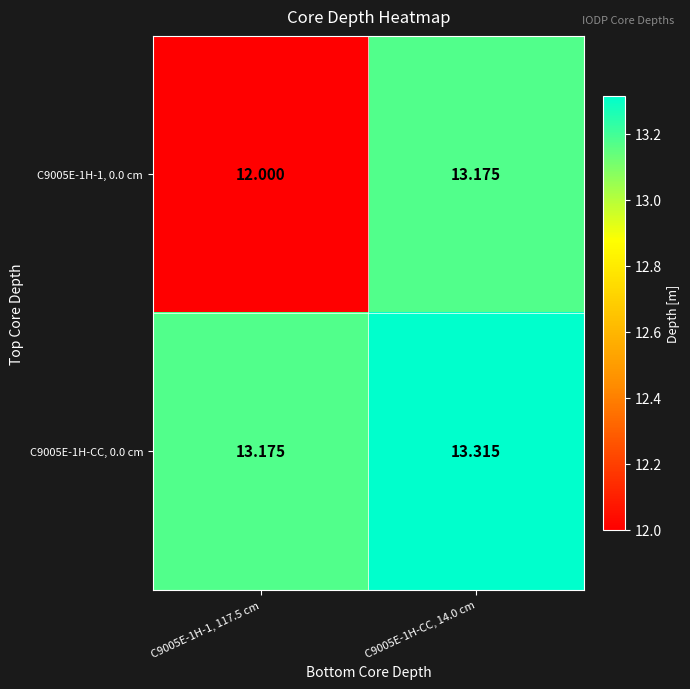

Is the value of C9005E-1H-1, 0.0 cm at C9005E-1H-1, 117.5 cm greater than the value of C9005E-1H-CC, 0.0 cm at C9005E-1H-1, 117.5 cm?

No